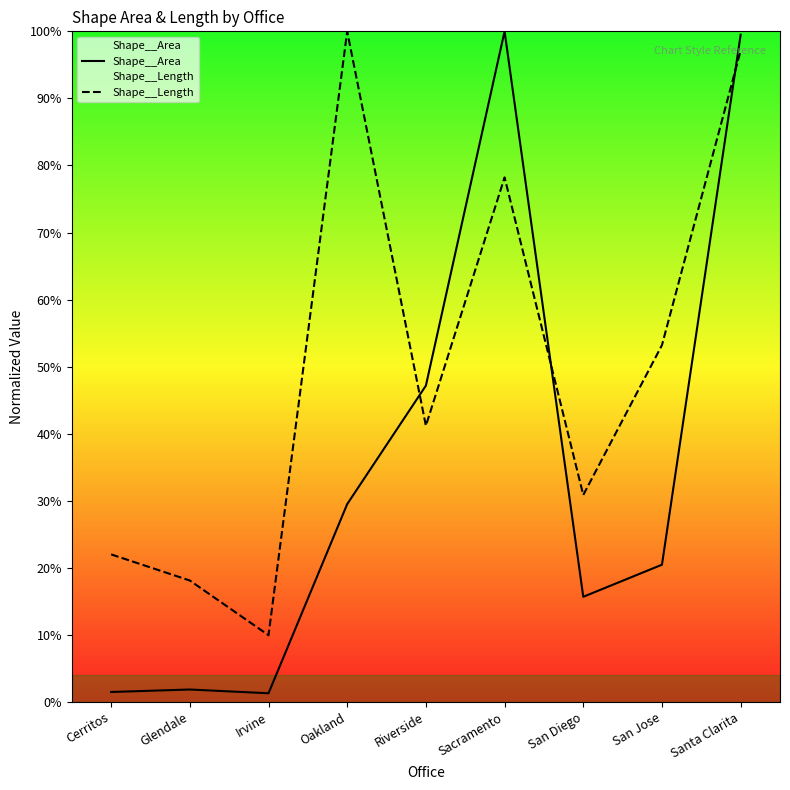

How many data points in Shape__Area are less than 20?

4